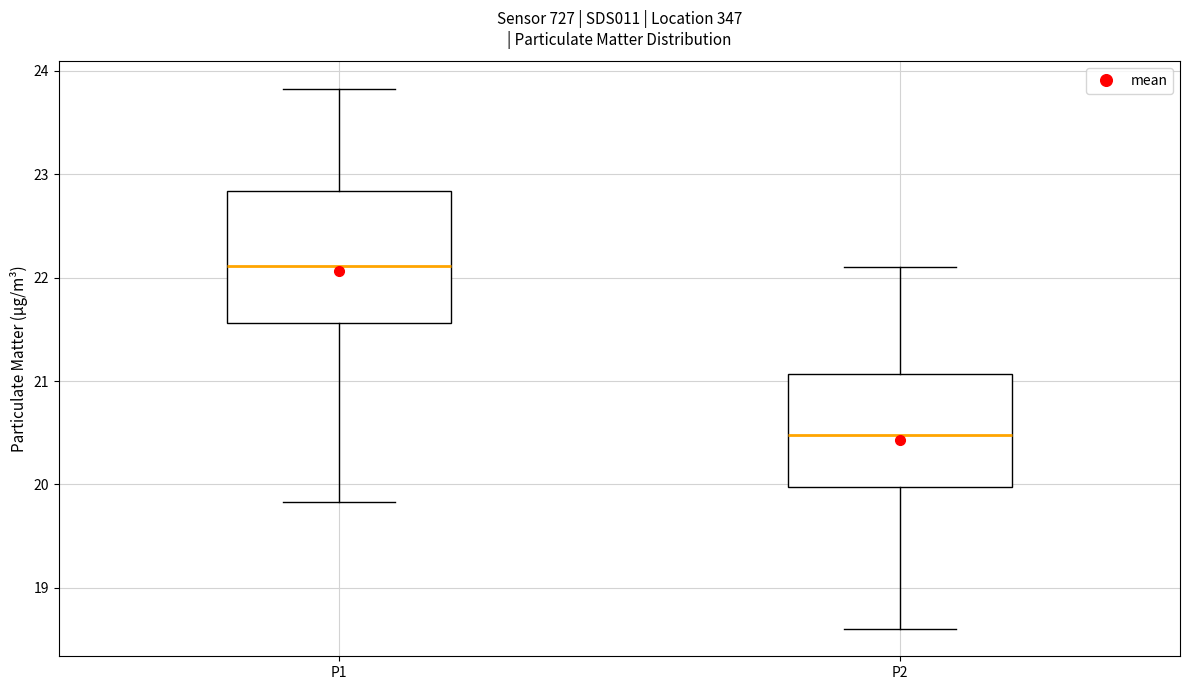

Where does the lower whisker of the box for P1 end on the y-axis? The values are not printed on the chart, so give them approximately, as read against the axis.

19.8